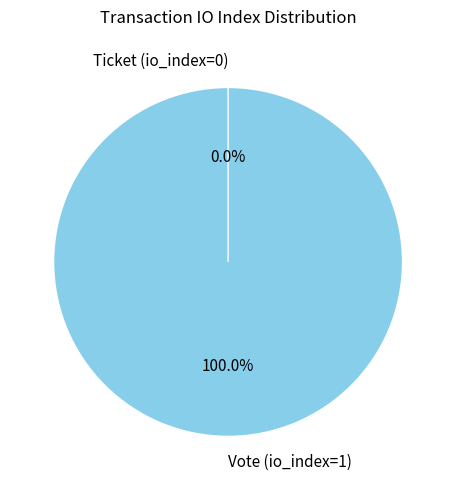

Which has a higher value, Ticket (io_index=0) or Vote (io_index=1)?

Vote (io_index=1)